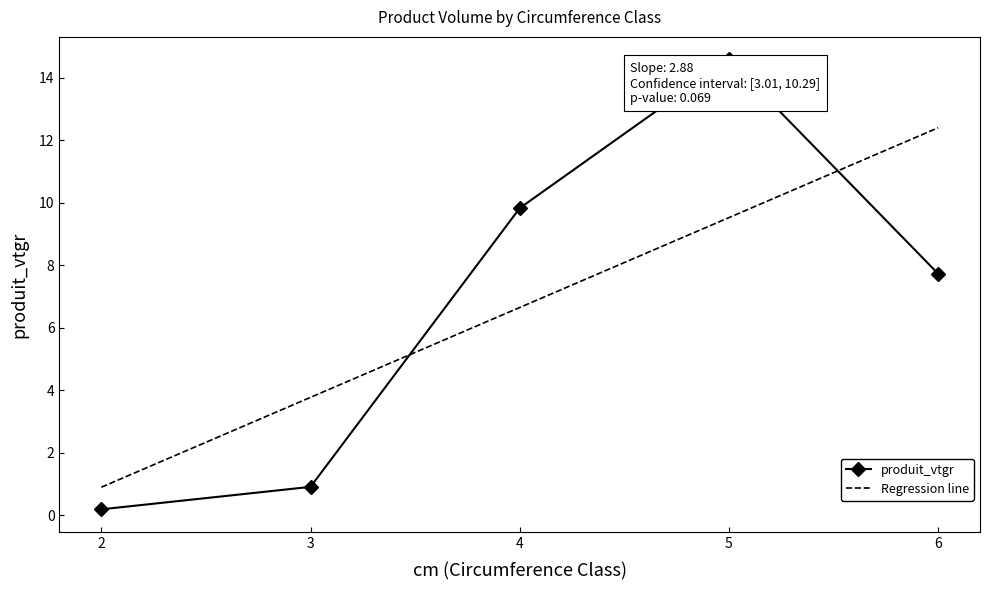

At which label is Regression line closest to 6?

4